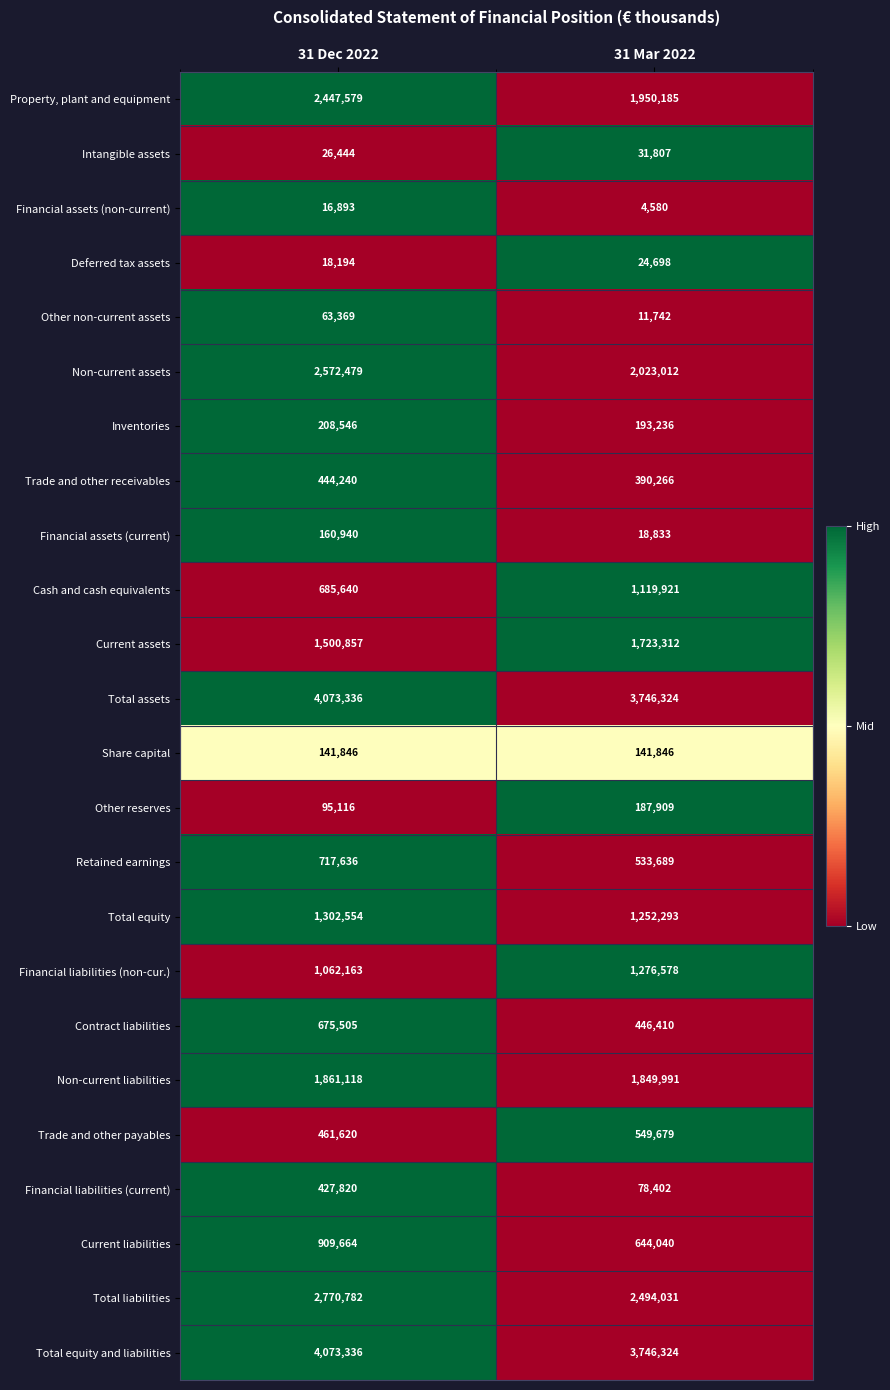

Which series has the widest spread of values?

Non-current assets